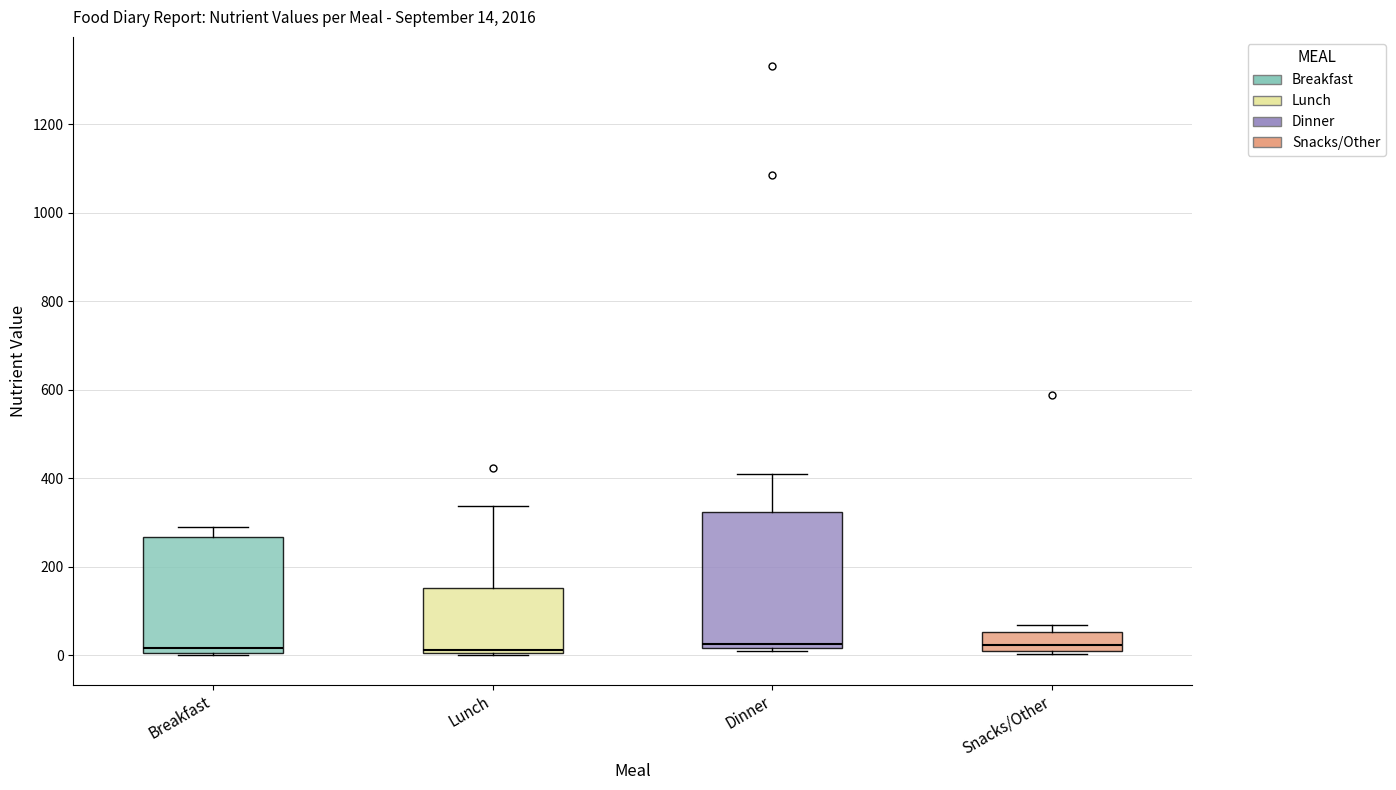

Which box is the tallest, from its lower edge to its upper edge?

Dinner